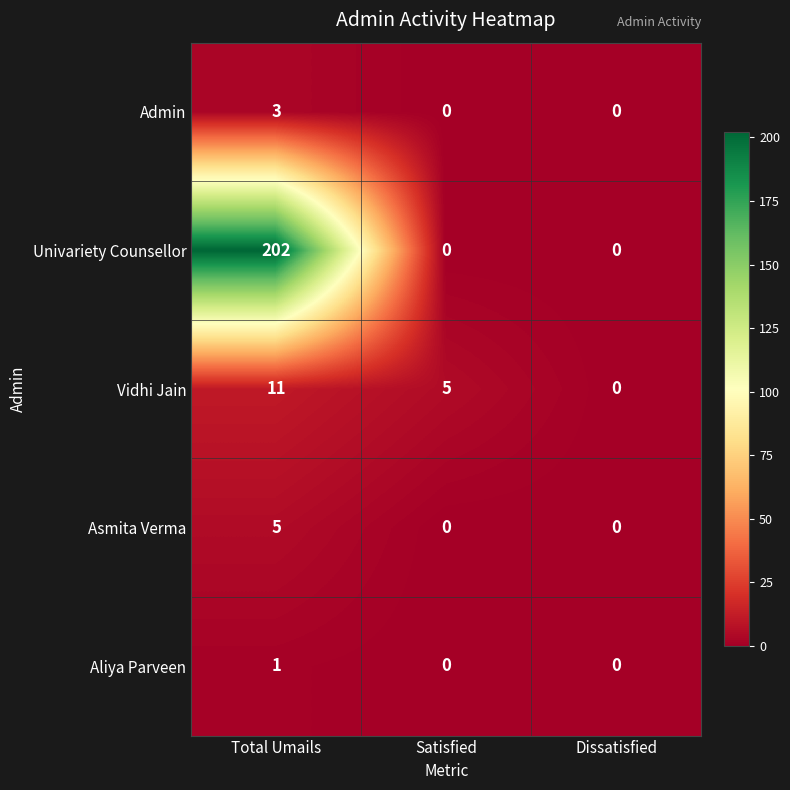

How many values in Univariety Counsellor are above zero?

1